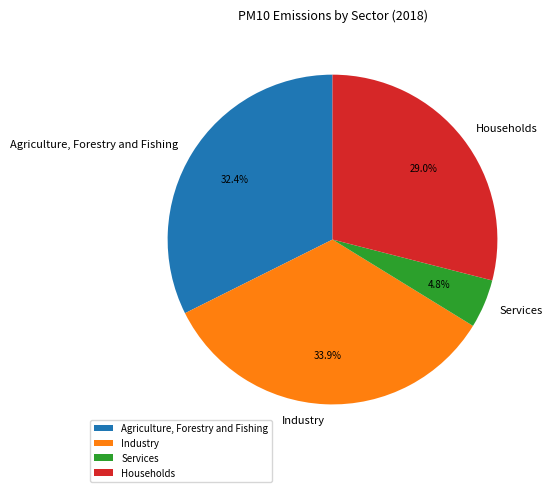

Rank the categories by value from lowest to highest.

Services, Households, Agriculture, Forestry and Fishing, Industry